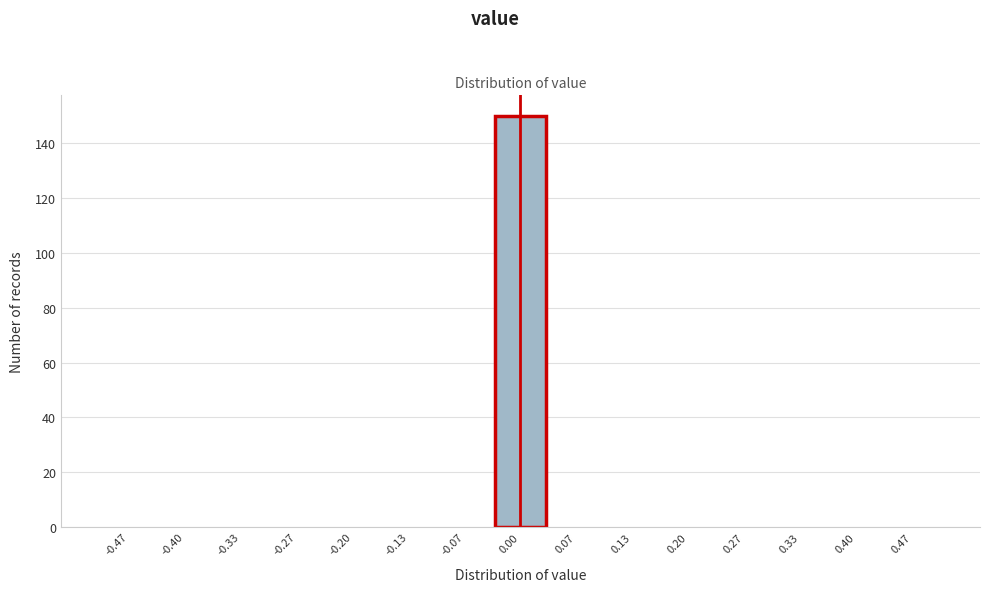

Over which range of the x-axis is the bar tallest?

-0.03 to 0.03